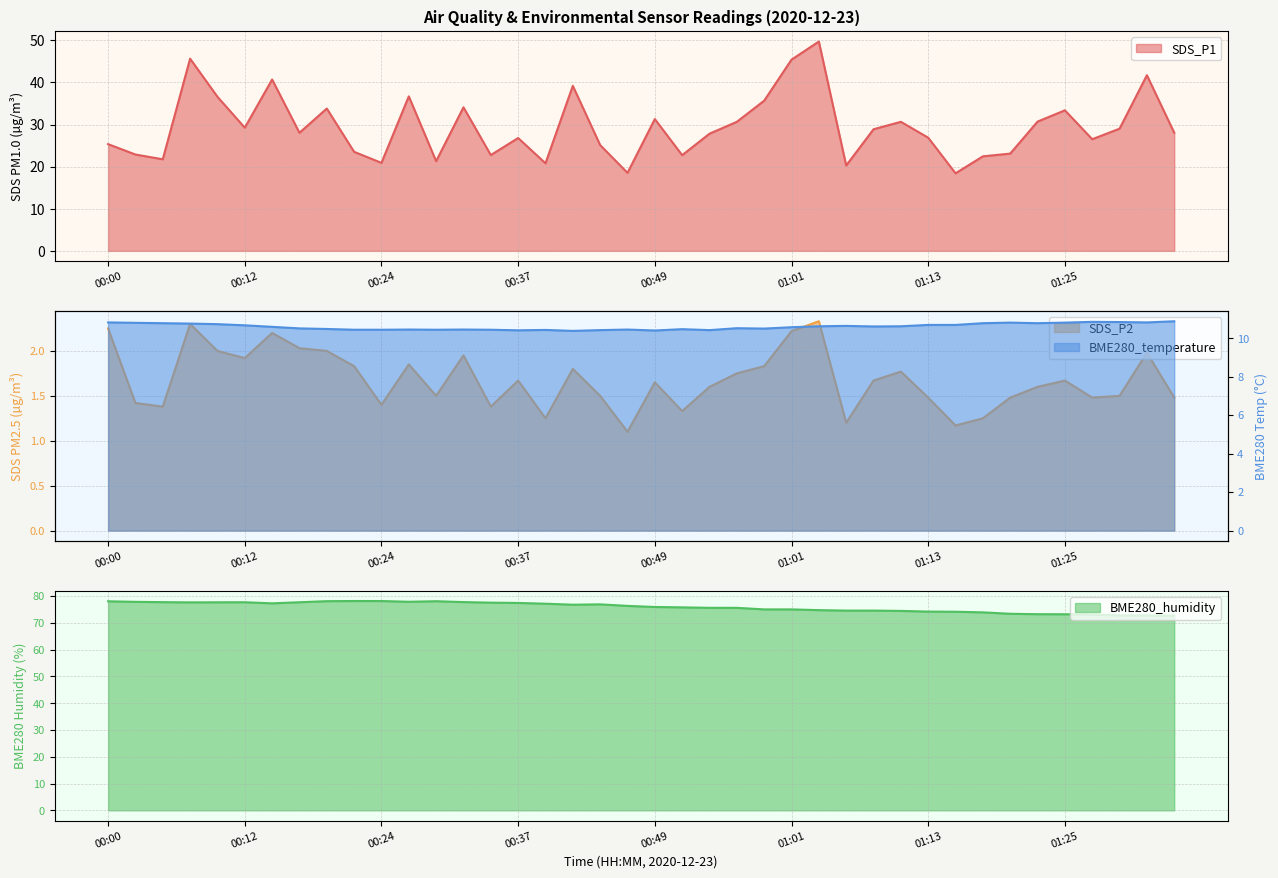

What are all the series names shown in the legend?

SDS_P1, SDS_P2, BME280_temperature, BME280_humidity